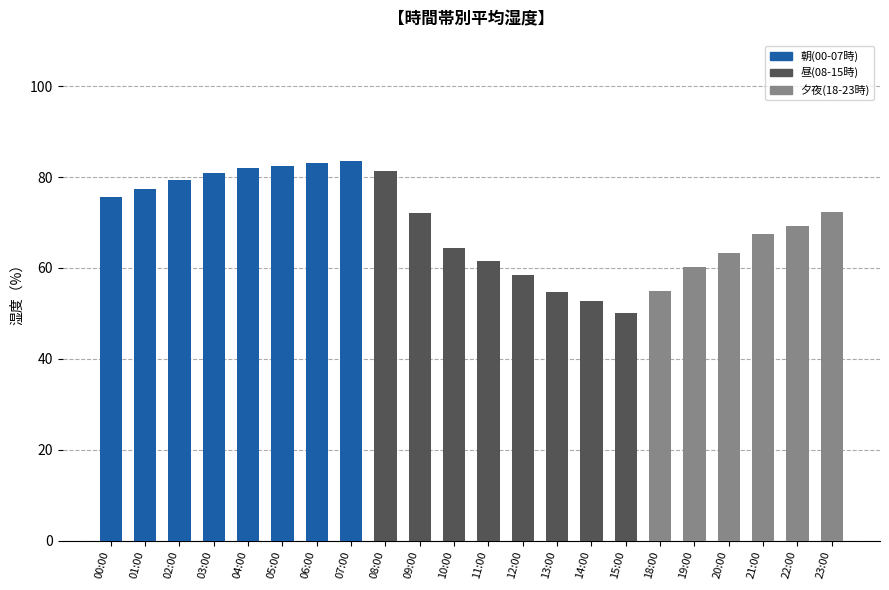

What is the sum of the values at 00:00 and 07:00?

159.2